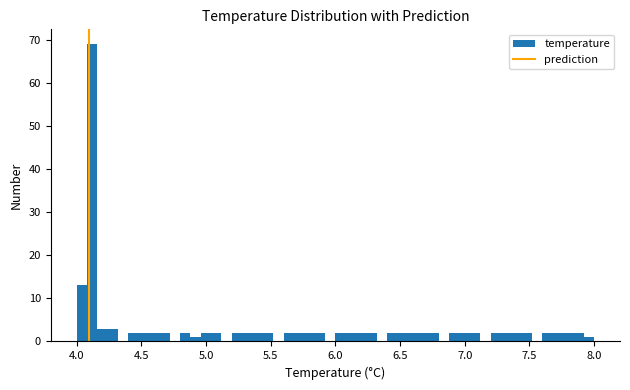

Read against the x-axis, roughly where is the centre of the tallest bar?

4.10